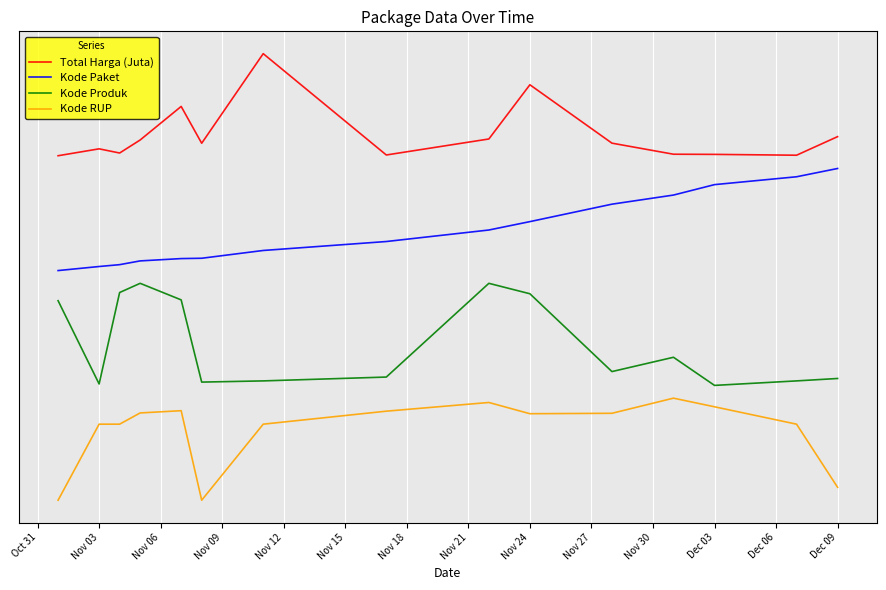

Is this an area chart (filled region under the line)?

No